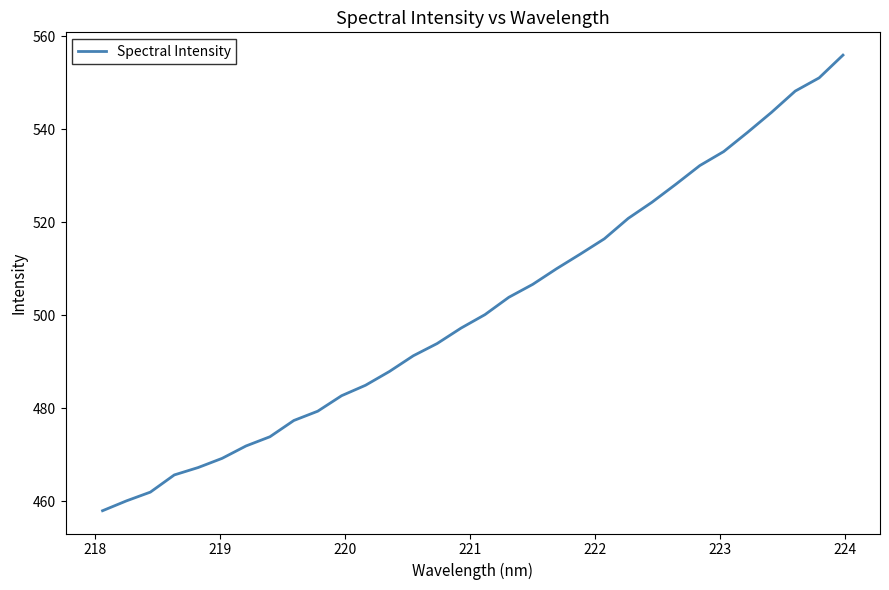

What is the difference between the maximum and minimum values?

98.0